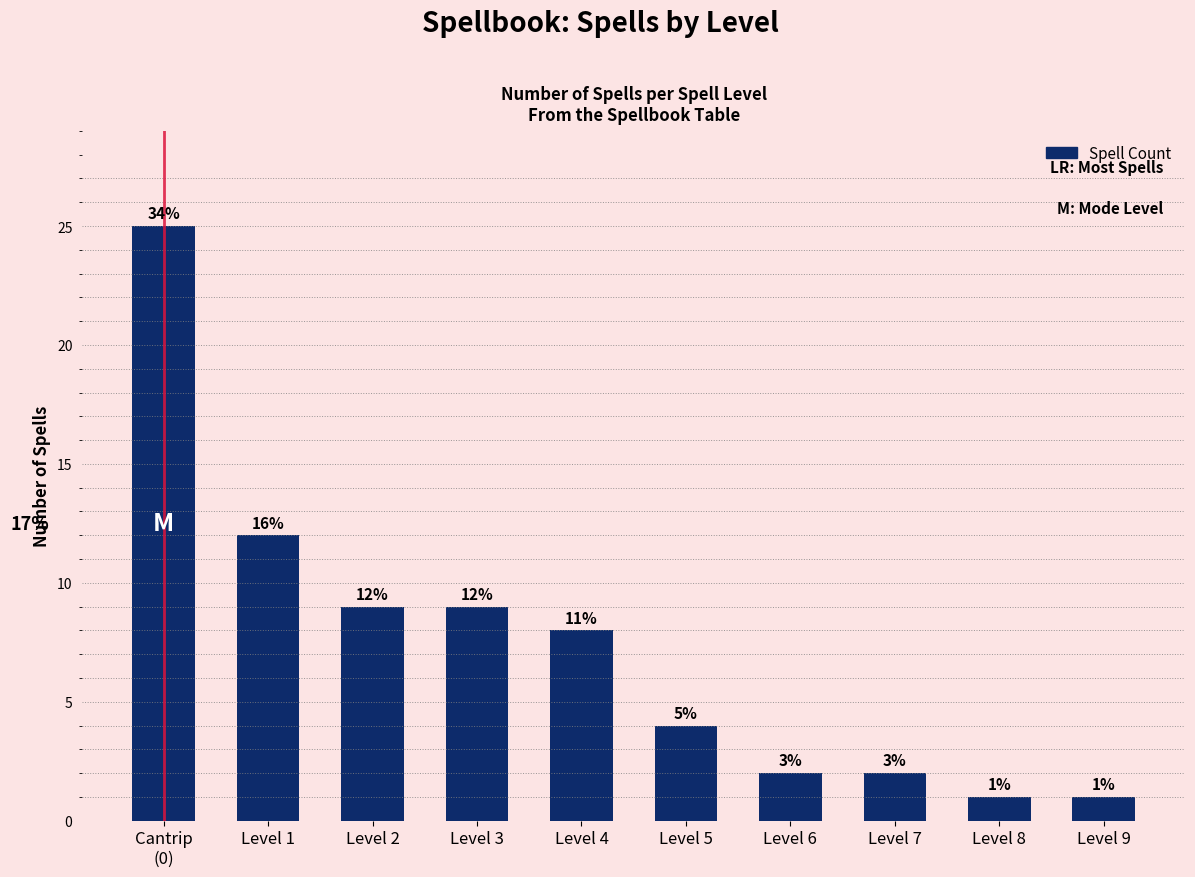

Reading left to right, list all the values displayed in this chart.

Cantrip
(0)=25	Level 1=12	Level 2=9	Level 3=9	Level 4=8	Level 5=4	Level 6=2	Level 7=2	Level 8=1	Level 9=1